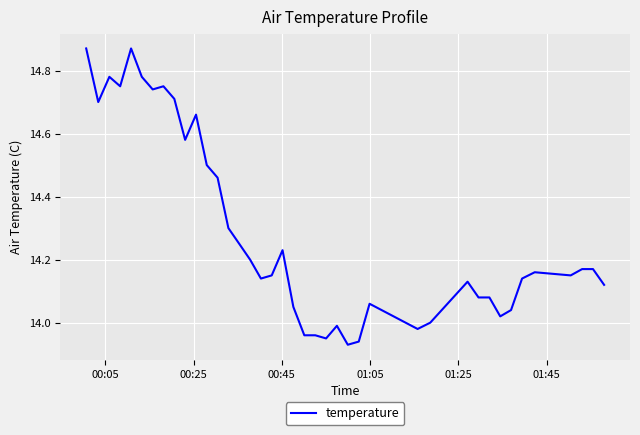

What is the difference between the maximum and minimum values?

0.9